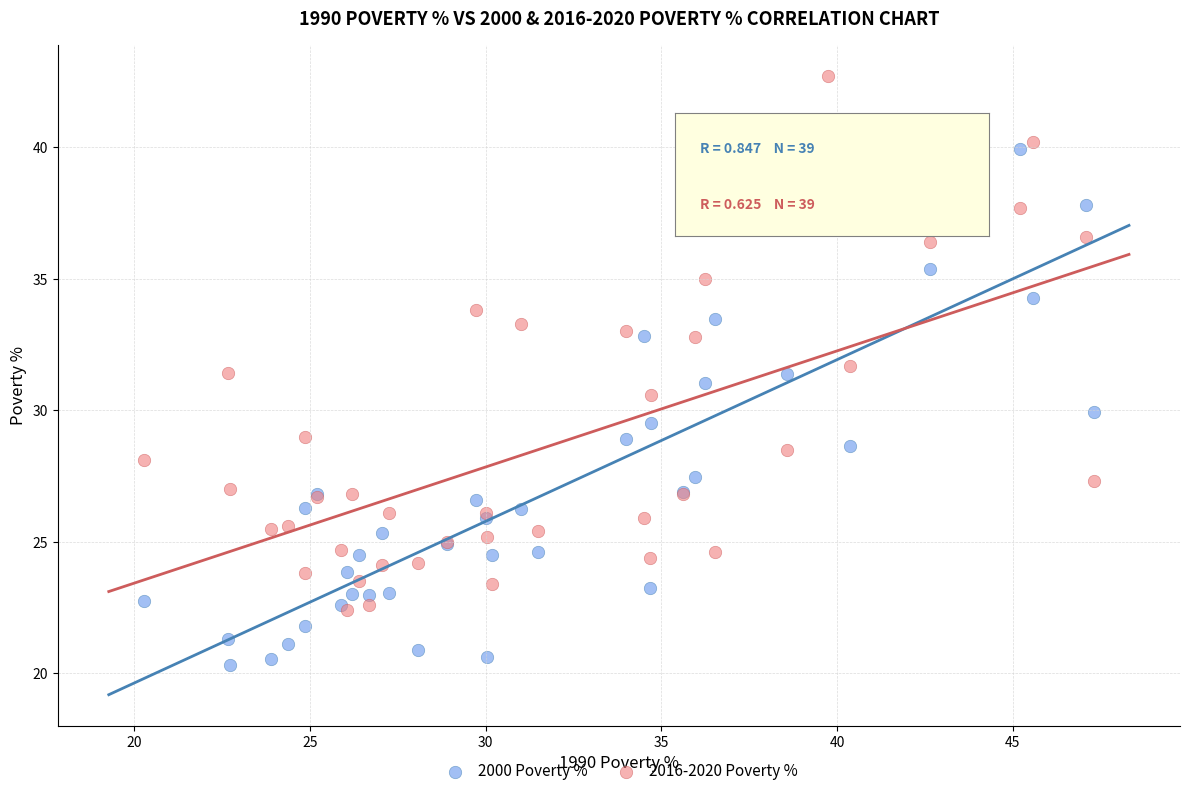

Which series has the widest spread of Y values?

2016-2020 Poverty %